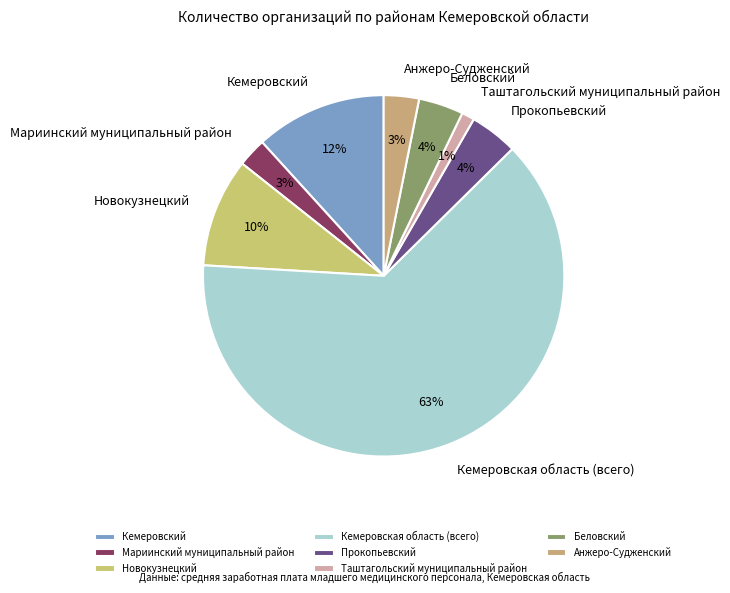

Is it true that Кемеровская область (всего) is 63% of the pie?

True